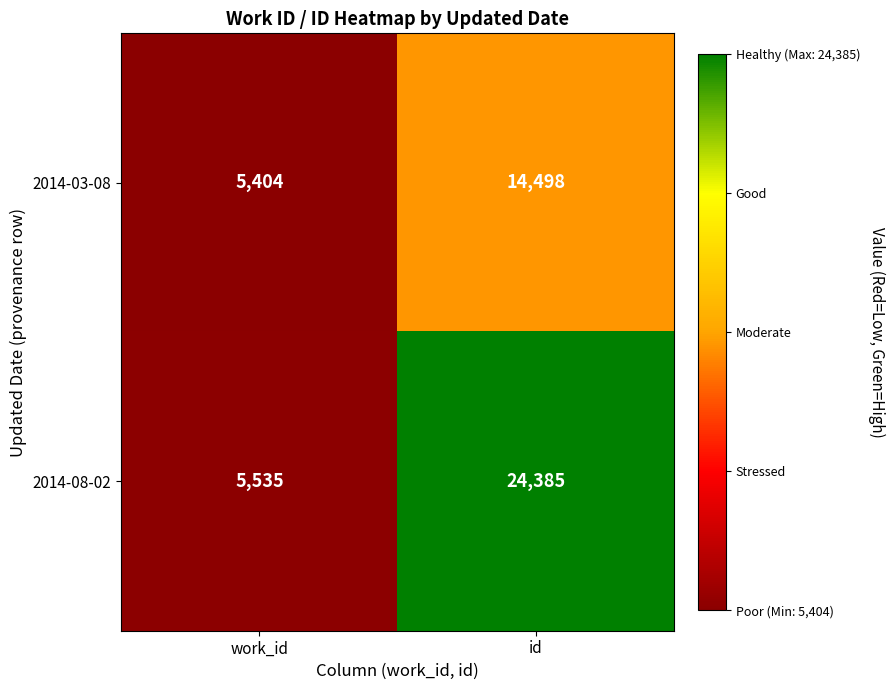

Rank the series at id from lowest to highest value.

2014-03-08, 2014-08-02